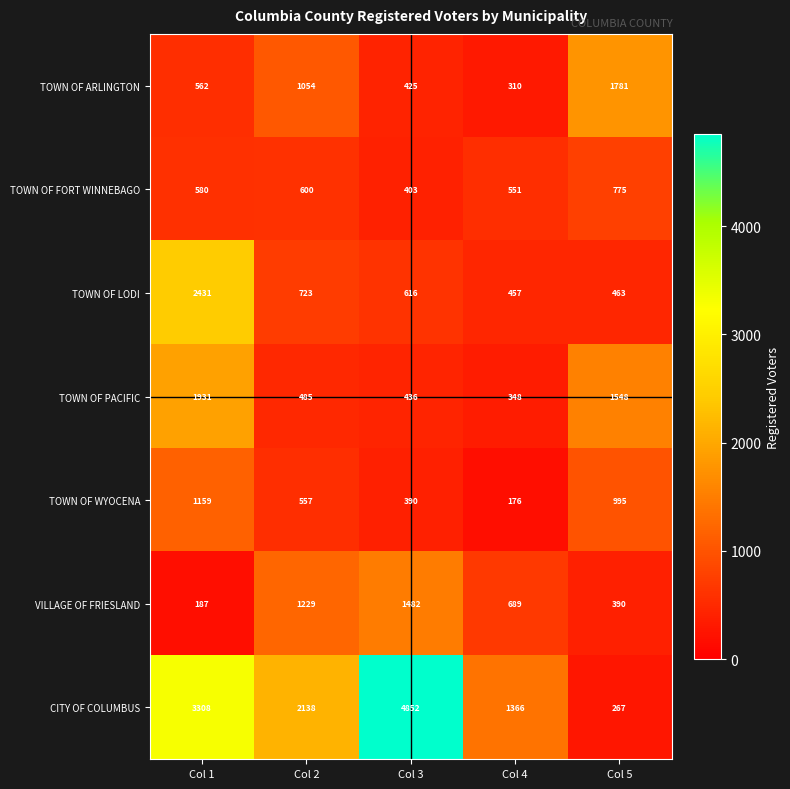

What is the approximate value of TOWN OF ARLINGTON at Col 1?

562